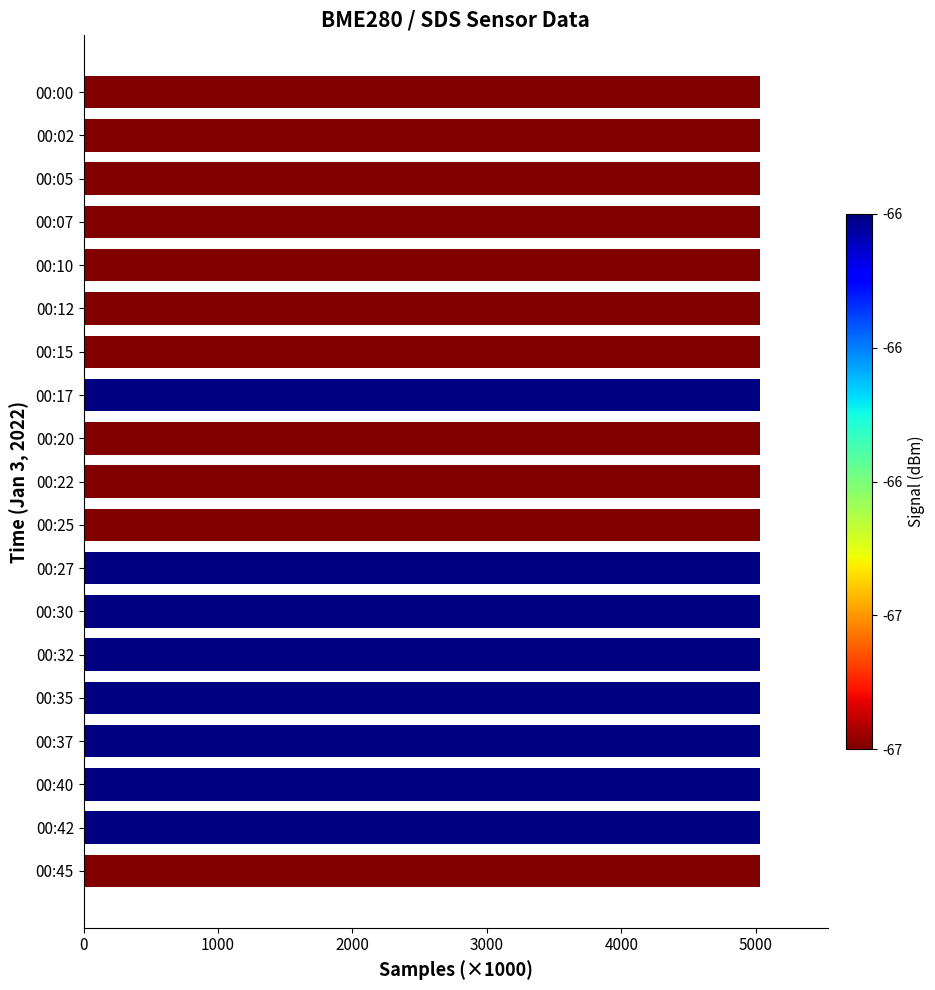

The value at 00:30 is 8196.3. True or false?

False